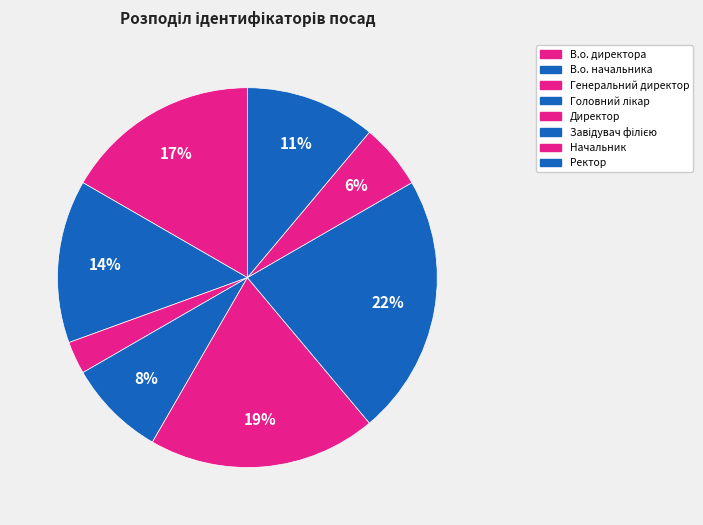

Count the number of slices in the pie.

8